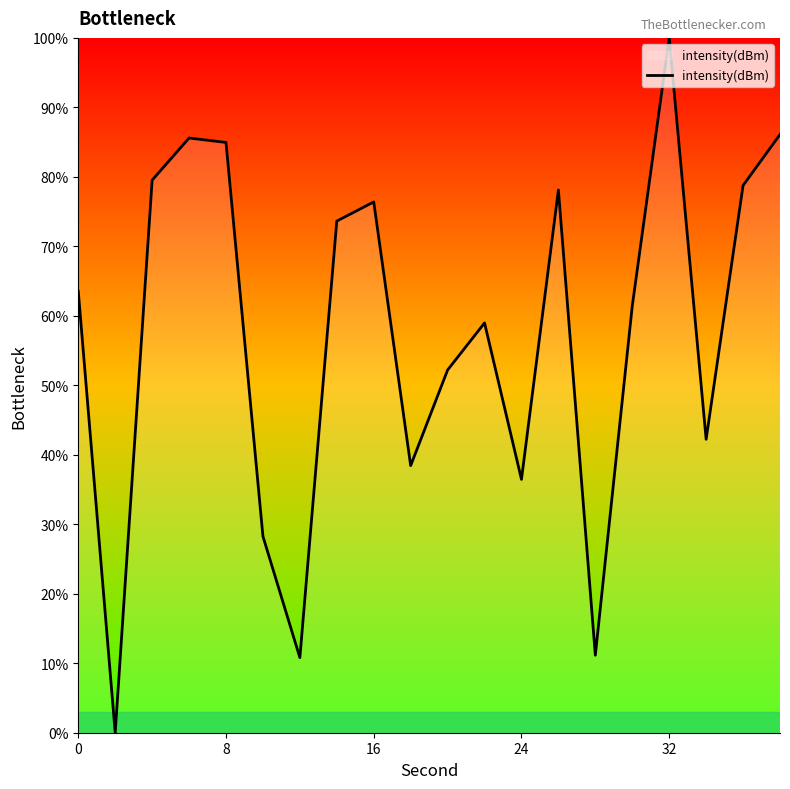

How many values are below 63?

10